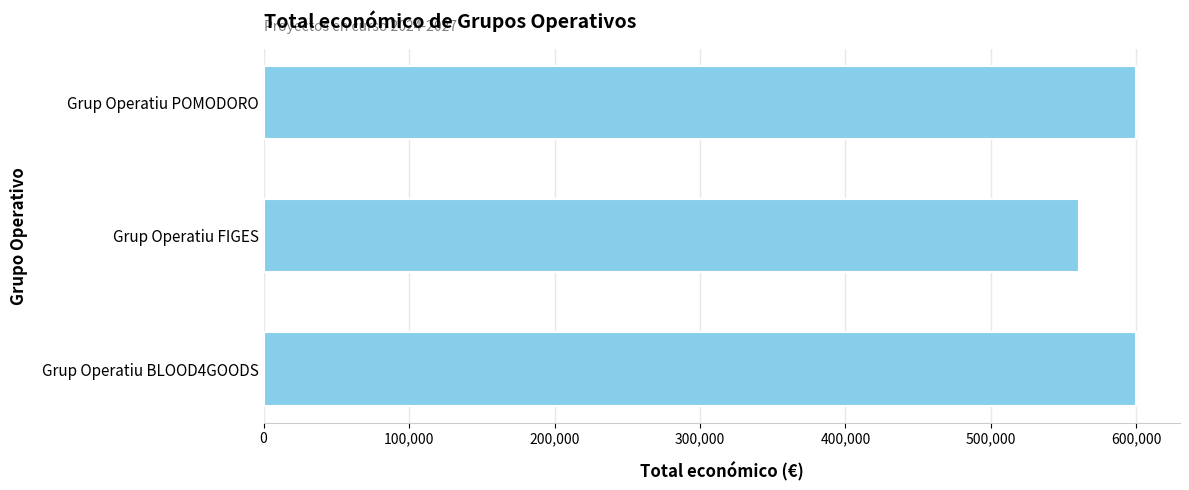

What is the average value?

586676